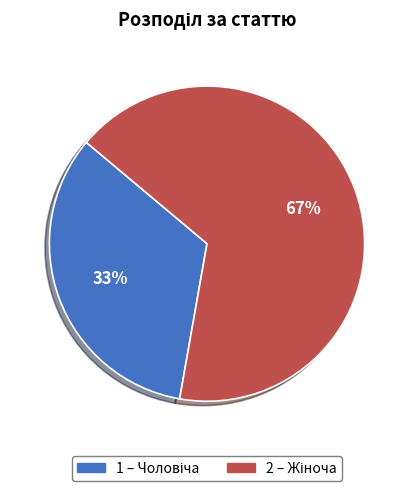

To the nearest percent, what is the average slice percentage?

50%